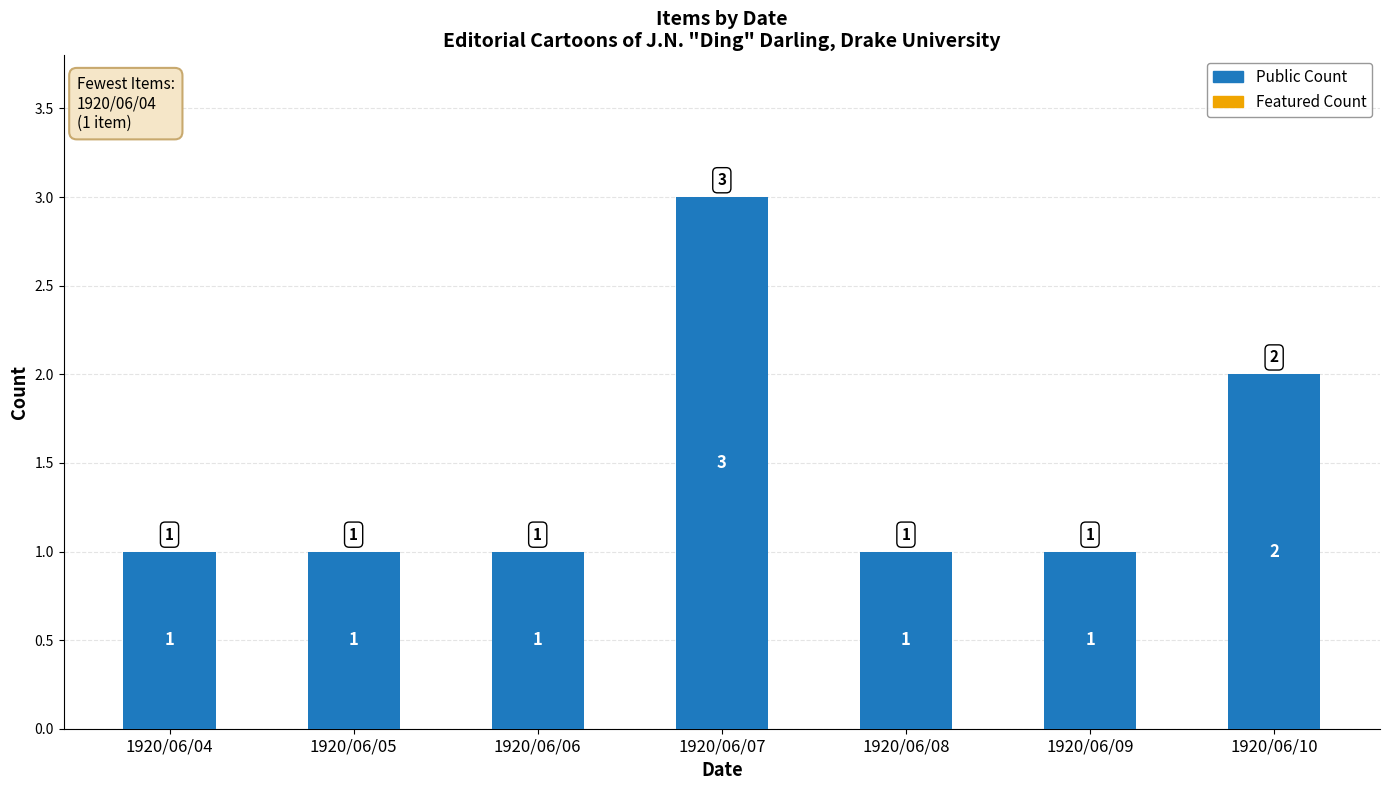

What is the sum of the values at 1920/06/10 and 1920/06/05?

3